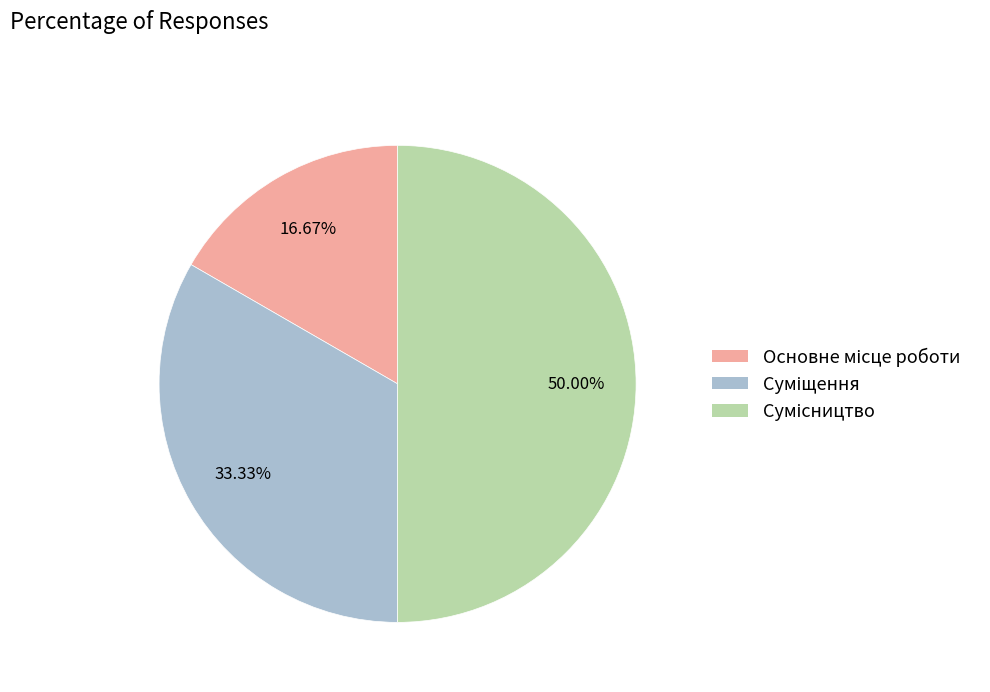

How many slices are in this pie chart?

3